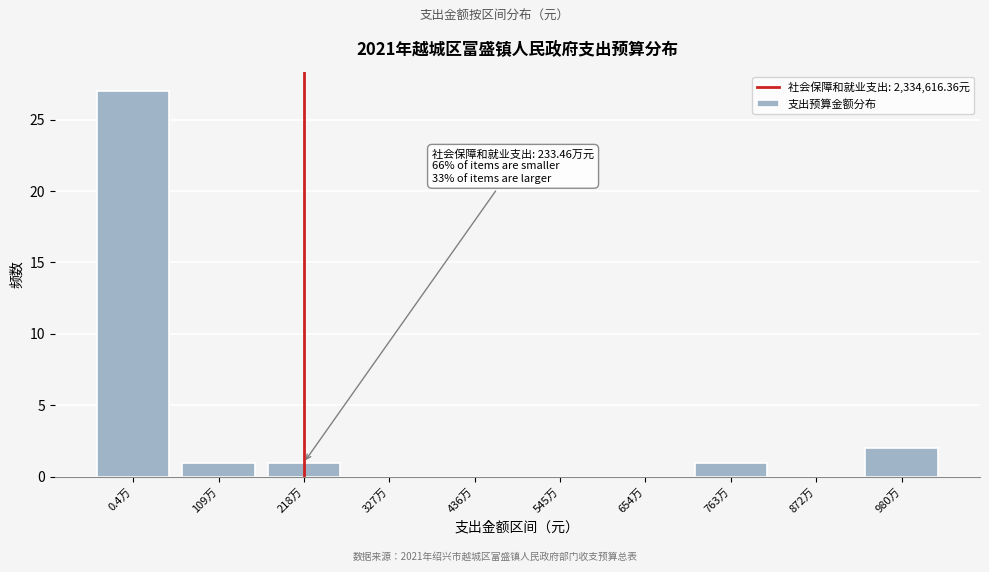

Reading left to right, transcribe all the data shown in this chart.

0.4万=27	109万=1	218万=1	327万=0	436万=0	545万=0	654万=0	763万=1	872万=0	980万=2